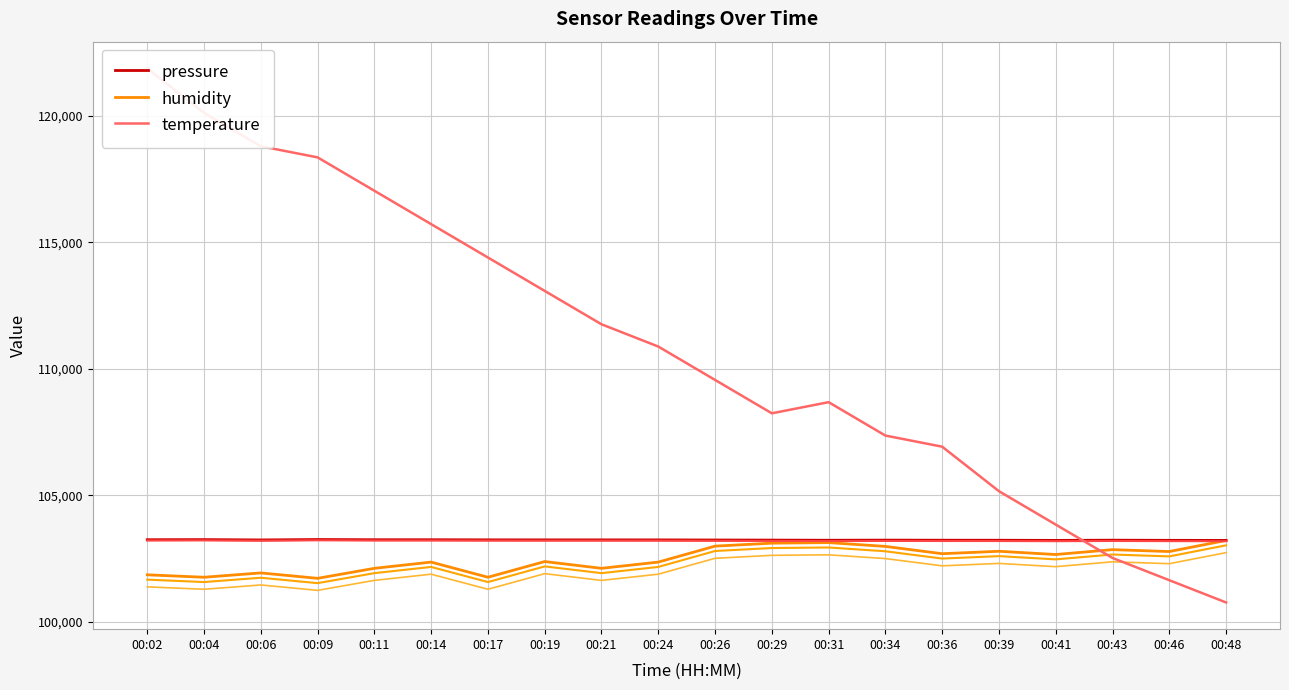

Reading right to left, extract all data points from this chart.

pressure: 103213.1	103216.6	103222.6	103214.2	103220.4	103221.4	103224.8	103219.9	103225.8	103229.4	103233.8	103234.8	103234.9	103235.9	103240.3	103240.5	103248.3	103232.1	103245.1	103241.0
humidity: 103212.2	102773.5	102848.4	102655.8	102784.2	102687.9	102976.8	103126.6	103105.2	102987.5	102356.2	102110.1	102377.6	101757.0	102356.2	102110.1	101714.2	101928.2	101757.0	101853.3
temperature: 100760.0	101640.0	102520.0	103840.0	105160.0	106920.0	107360.0	108680.0	108240.0	109560.0	110880.0	111760.0	113080.0	114400.0	115720.0	117040.0	118360.0	118800.0	120120.0	121880.0